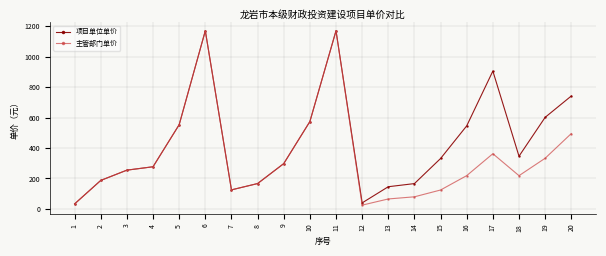

What is the spread (max minus min) of values at 18?

128.1